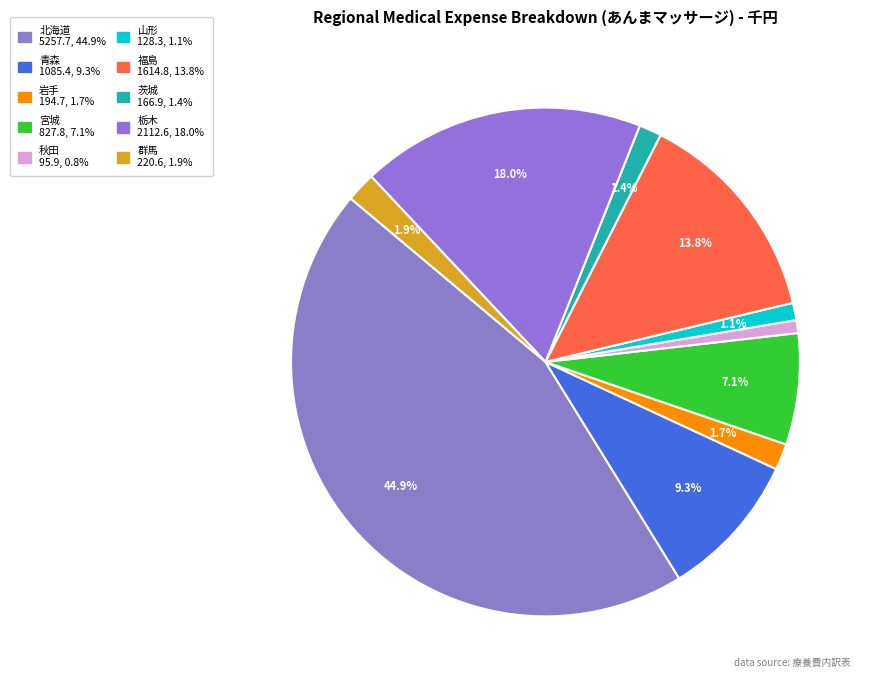

Which has a higher value, 福島 or 北海道?

北海道